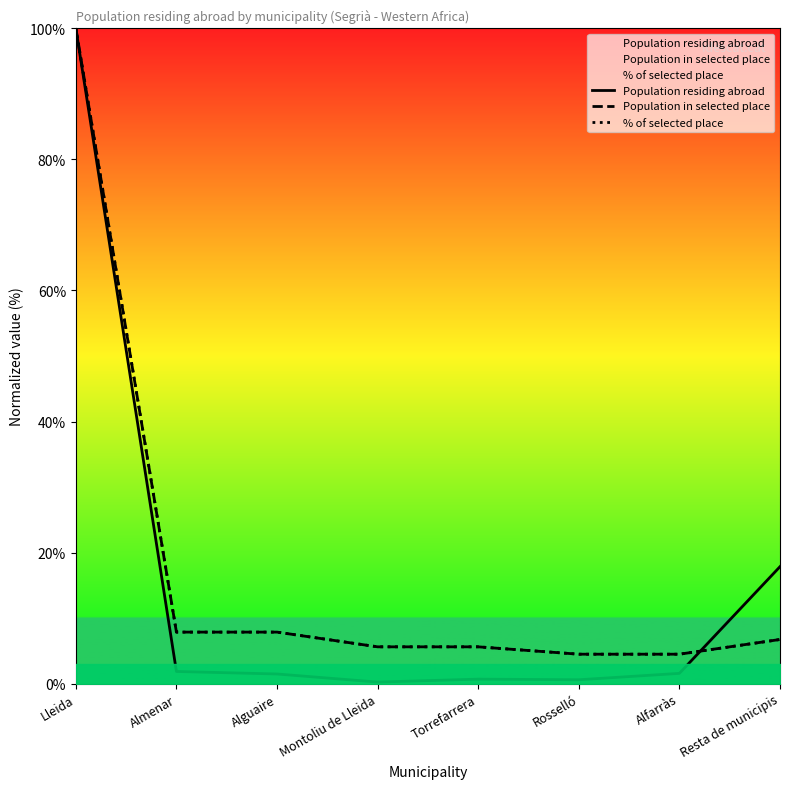

How many interior local valleys does the Population residing abroad series have?

2